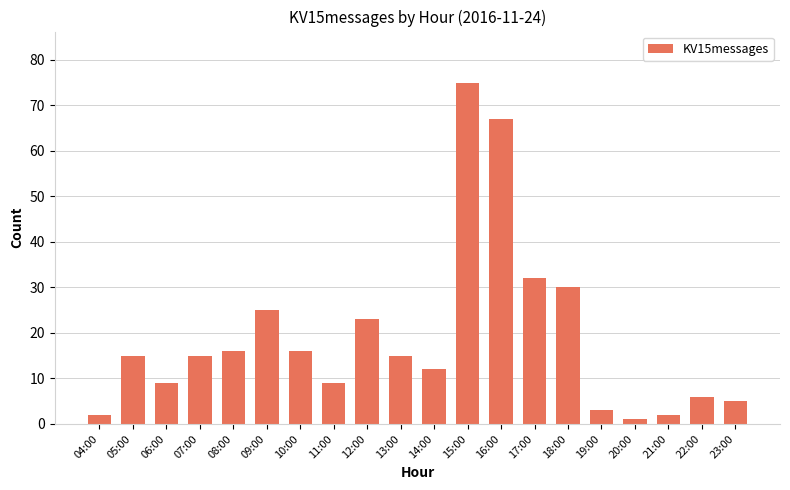

How many series are shown in this chart?

1